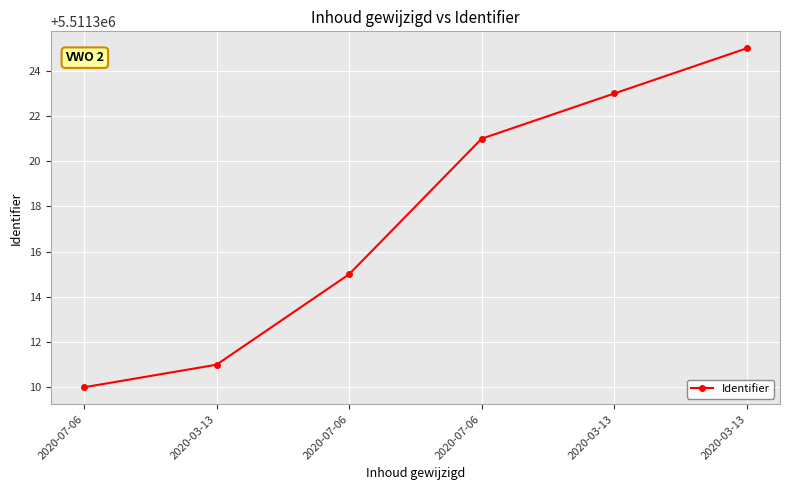

The value at 2020-03-13 is 5511325. True or false?

True